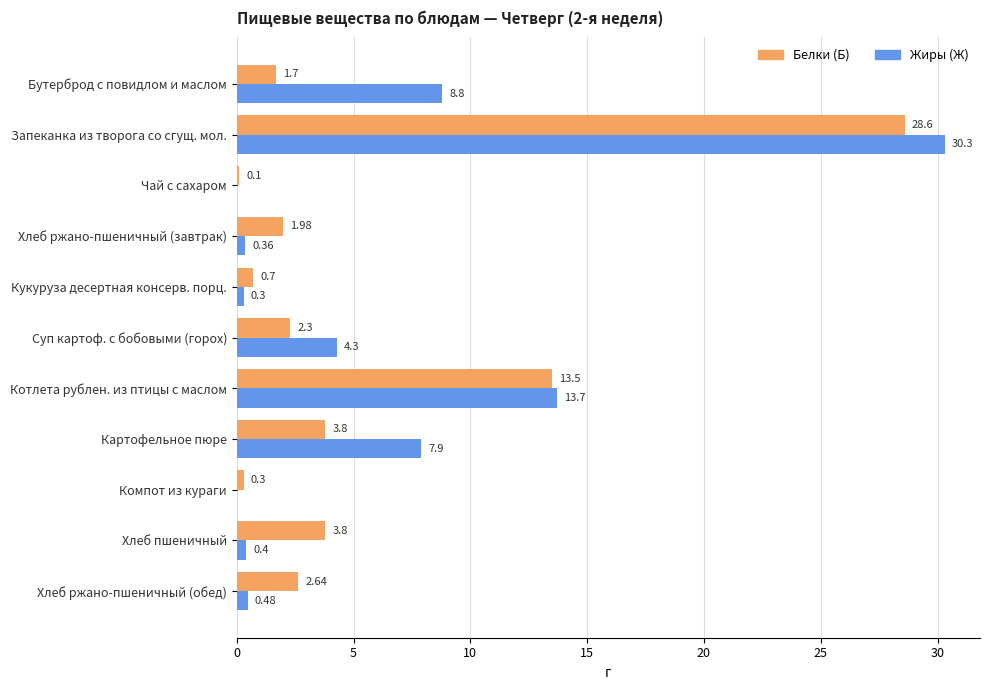

Between Запеканка из творога со сгущ. мол. and Хлеб пшеничный, which series saw the biggest shift?

Жиры (Ж)